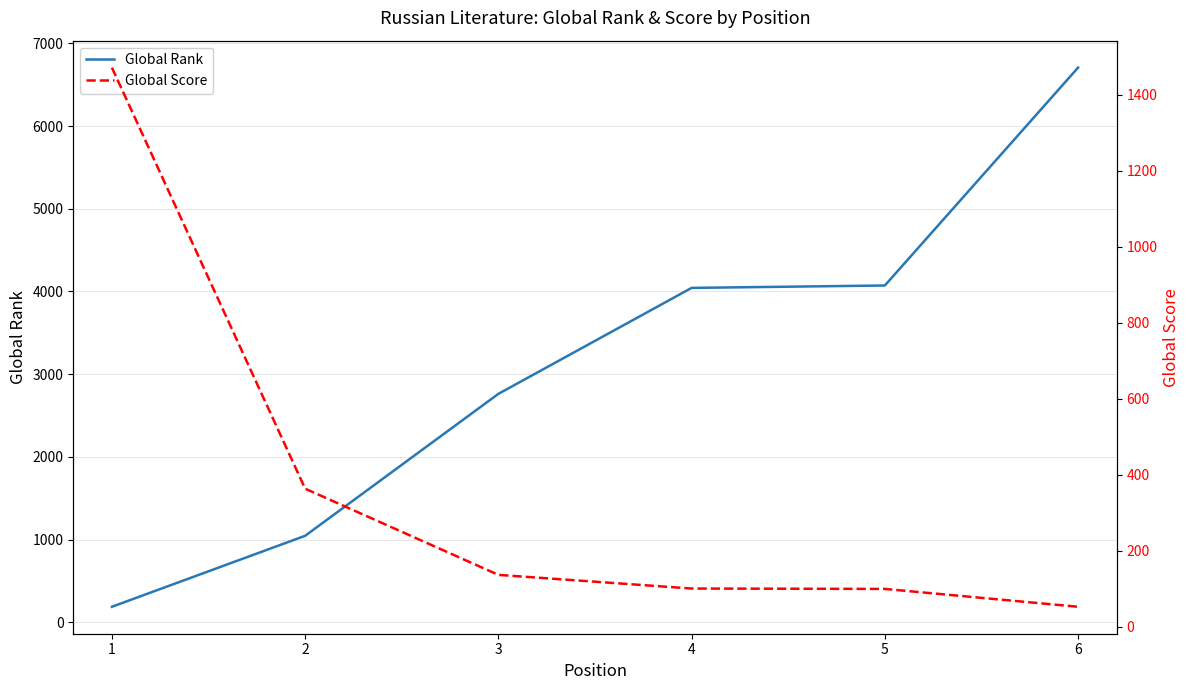

Which series has the largest total across all categories?

Global Rank